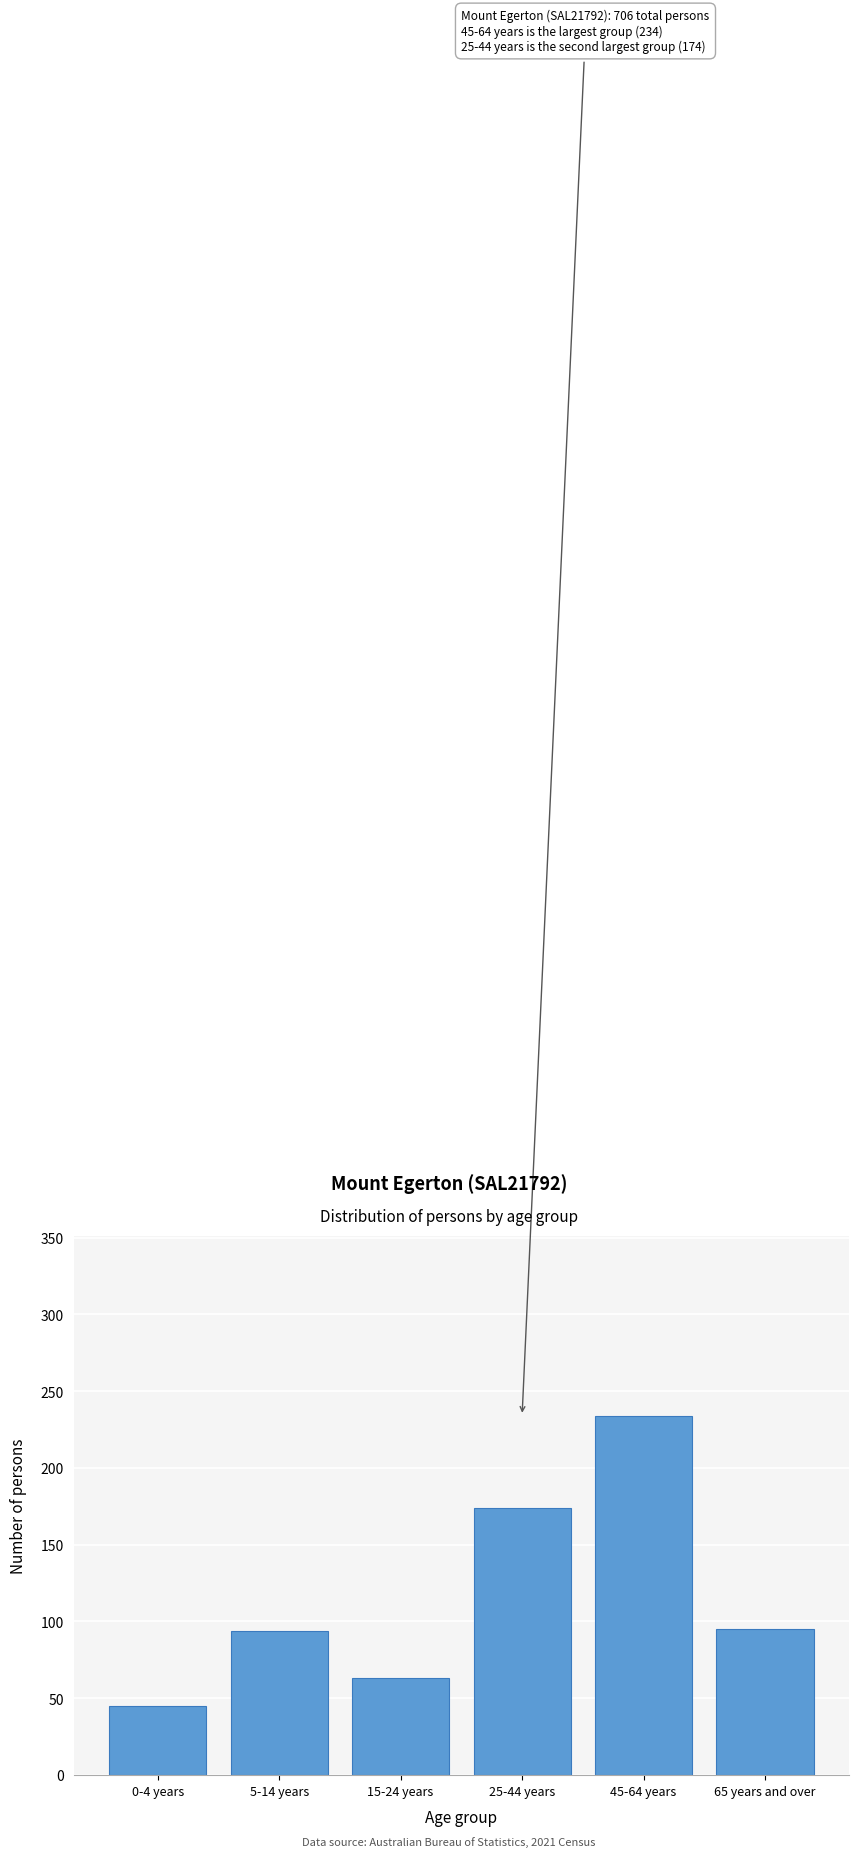

What is the difference between the second highest and minimum values?

129